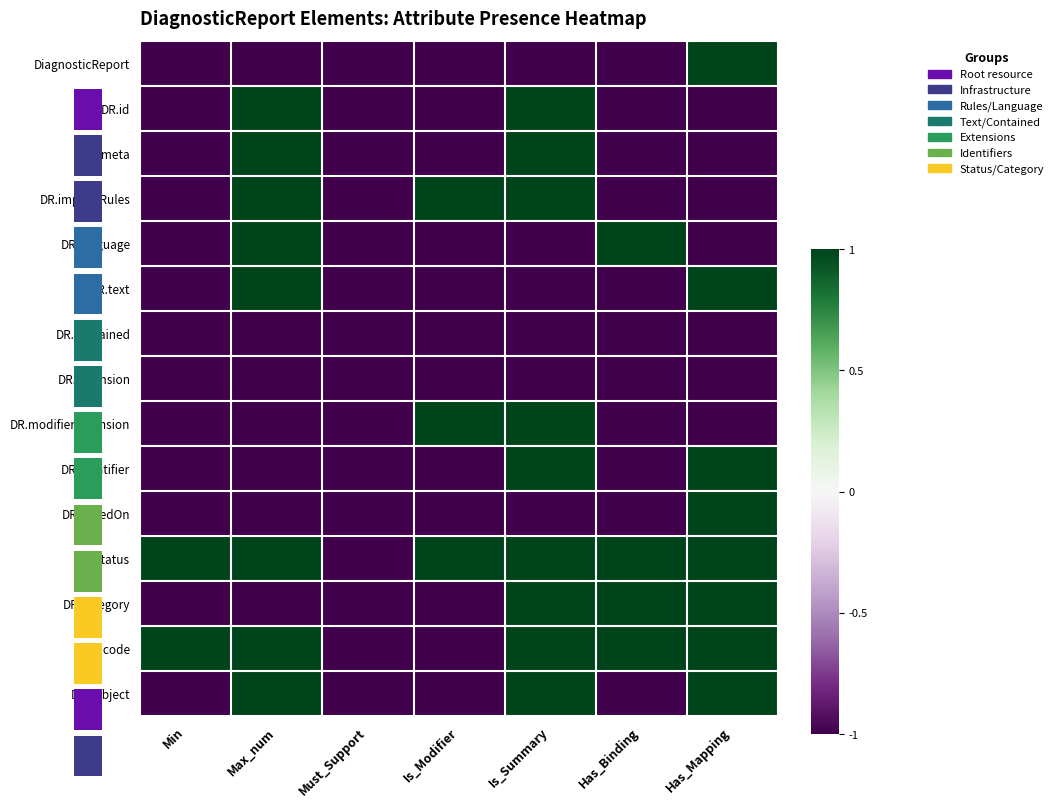

What is the sum of all DR.modifierExtension values?

-3